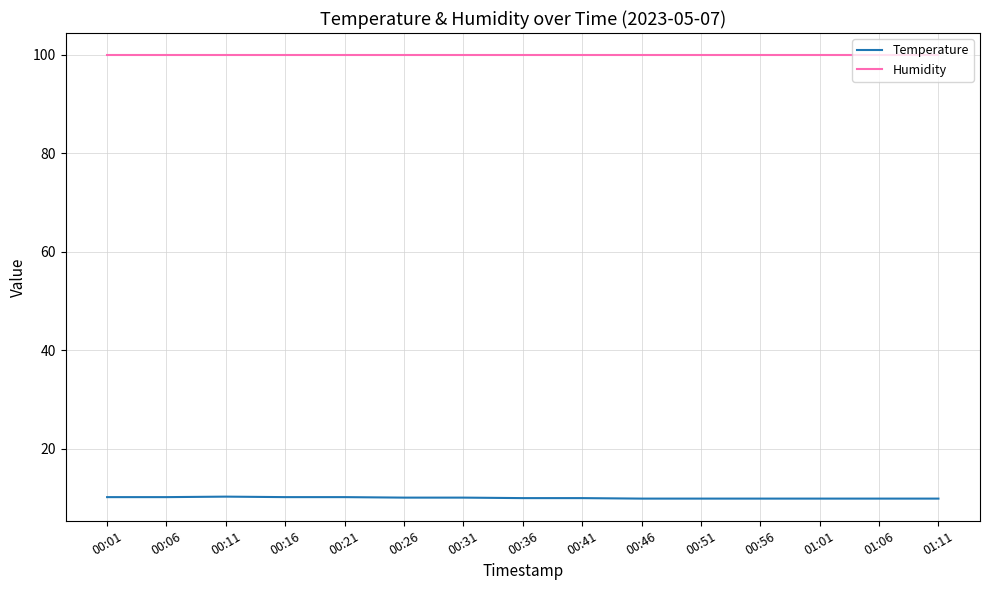

Rank the series by their maximum value, from lowest to highest.

Temperature, Humidity